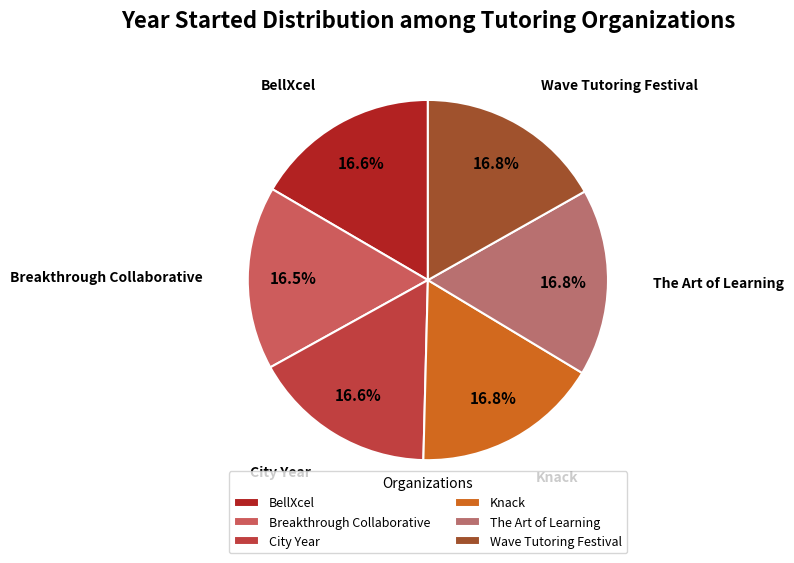

True or false: BellXcel accounts for 23% of the total.

False